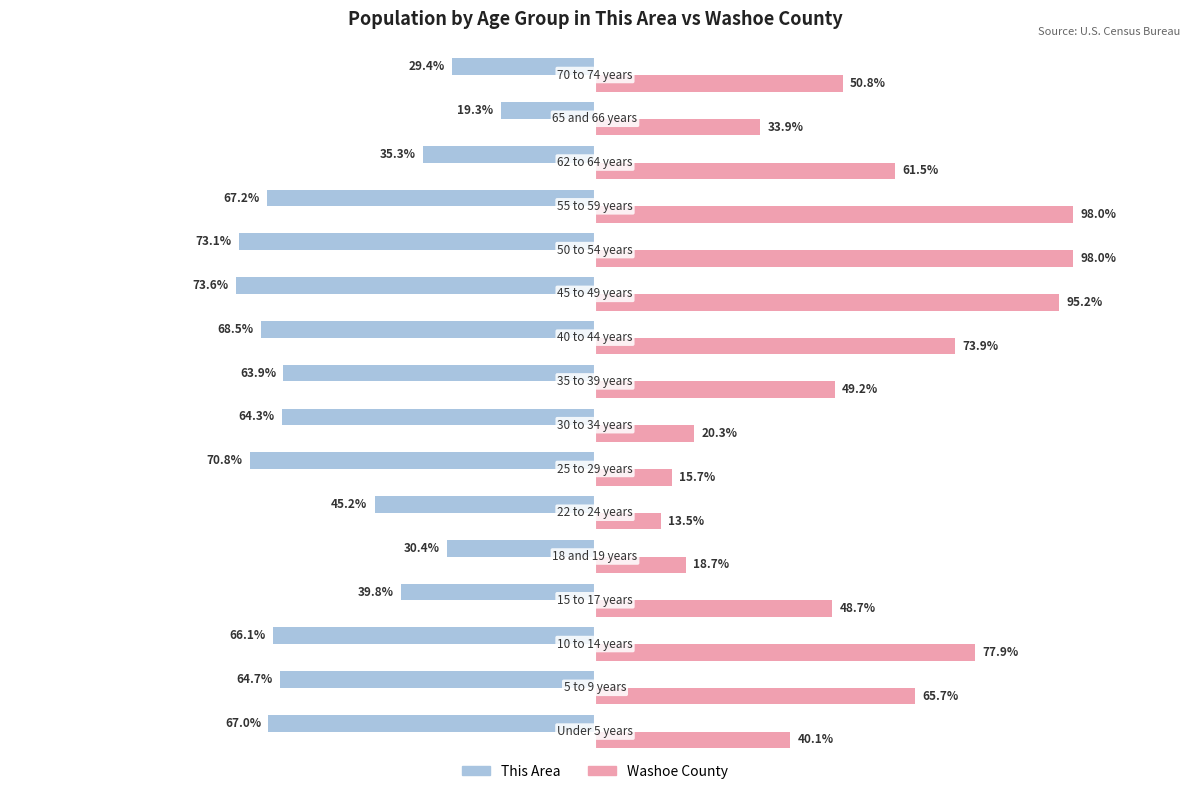

How many categories are shown in the chart?

16